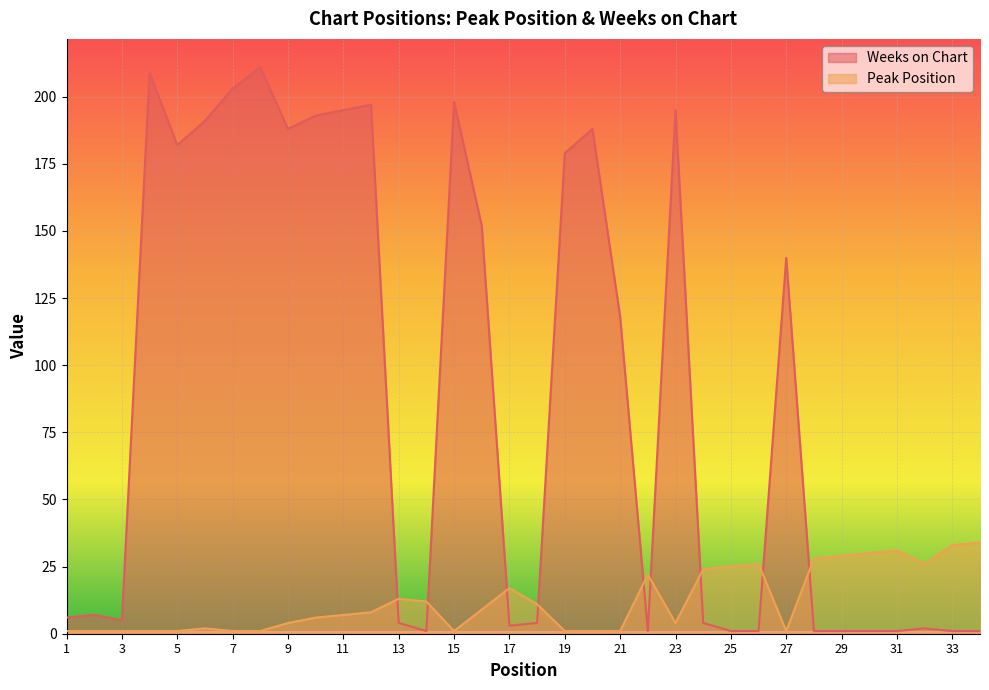

True or false: Peak Position has more than 0 interior local peaks.

True